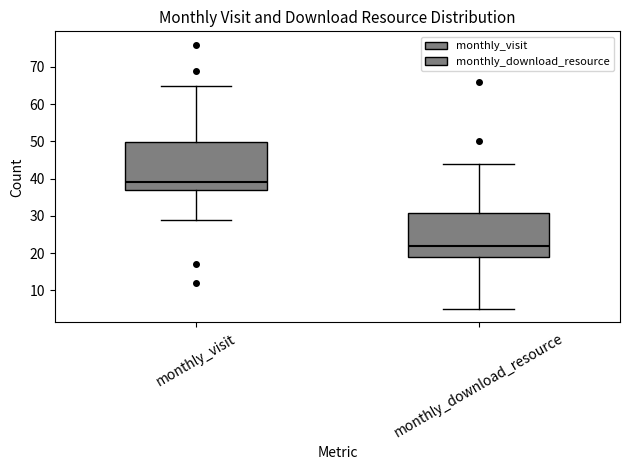

Reading left to right, read every box against the y-axis: the position of its median line, the range the box covers, and the ends of its whiskers. The values are not printed on the chart, so give them approximately, as read against the axis.

monthly_visit: median 39, box 37 to 50, whiskers 29 to 65
monthly_download_resource: median 22, box 19 to 31, whiskers 5 to 44